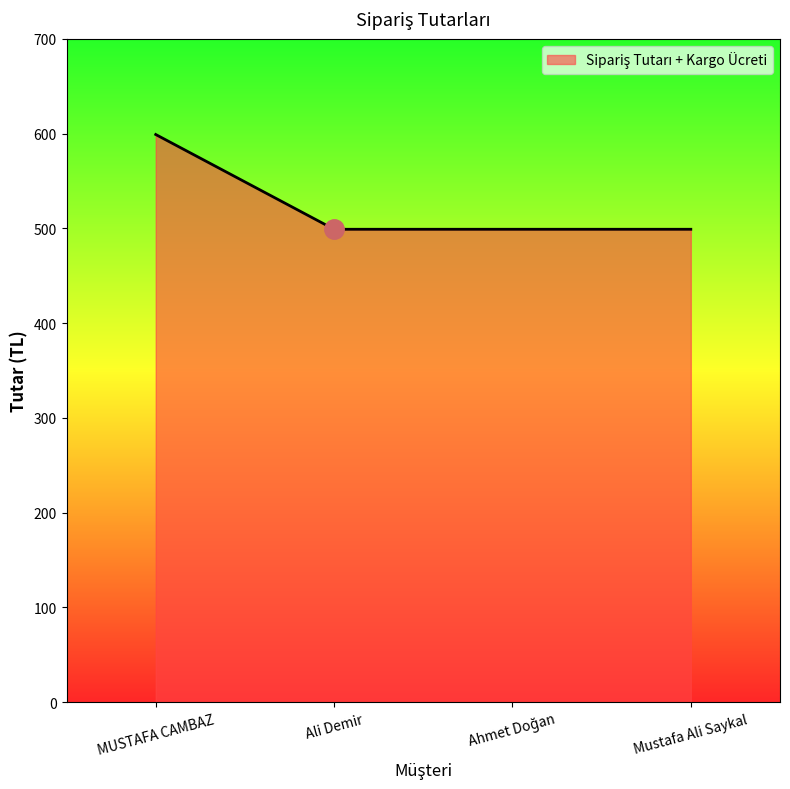

What is the minimum value shown in the chart?

499